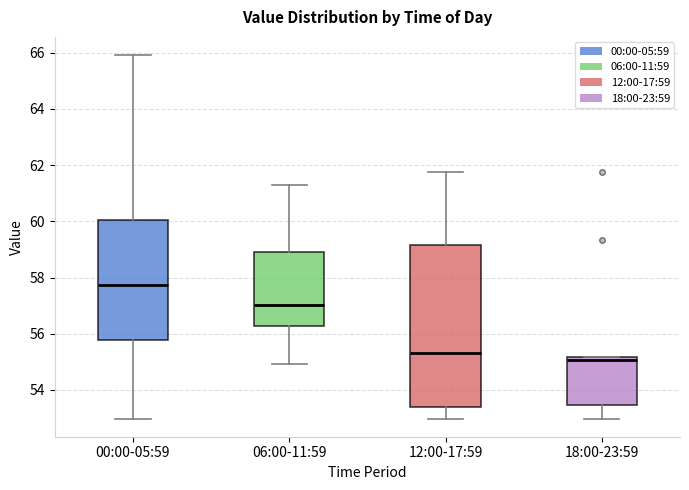

Which box has the highest median line?

00:00-05:59